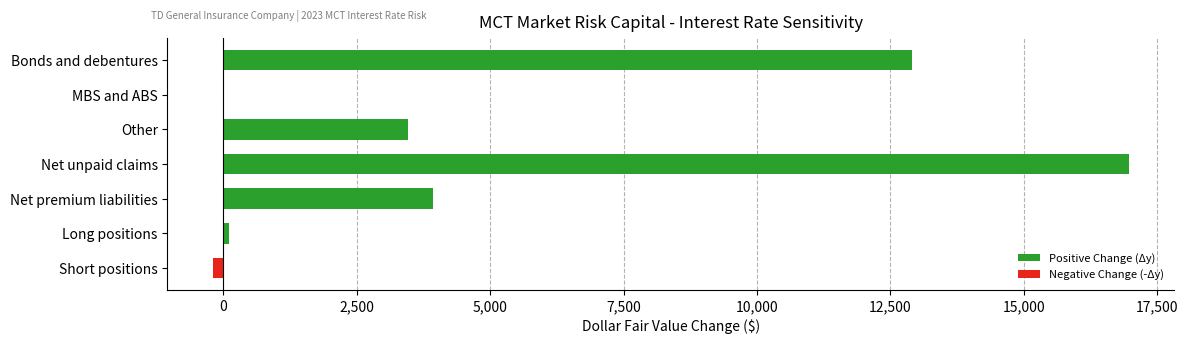

Reading top to bottom, list all the values displayed in this chart.

Bonds and debentures=12904	MBS and ABS=15	Other=3458	Net unpaid claims=16959	Net premium liabilities=3937	Long positions=118	Short positions=-184